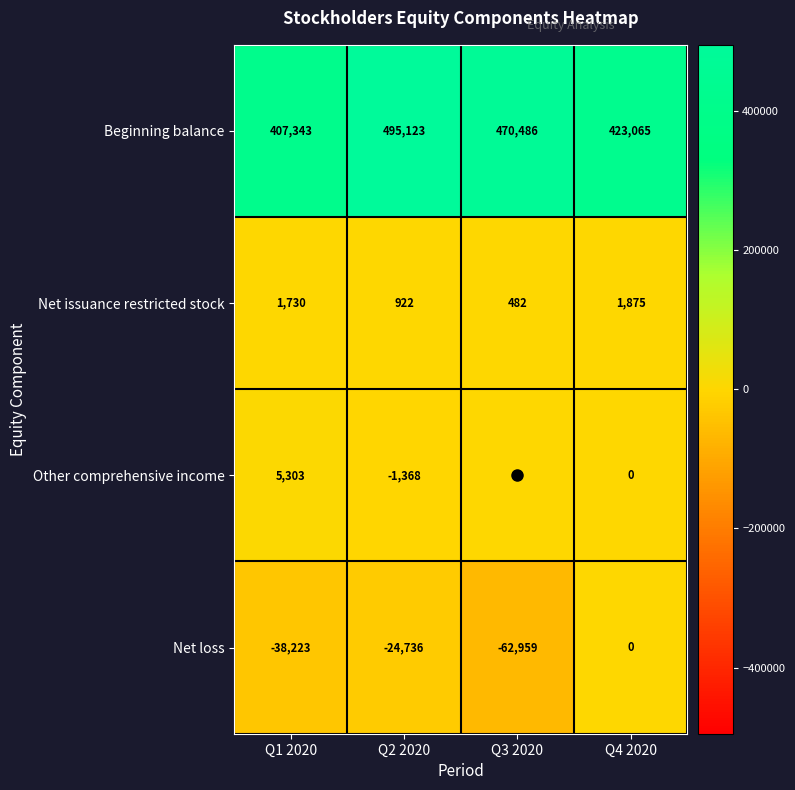

What is the total value across all series at Q4 2020?

424940